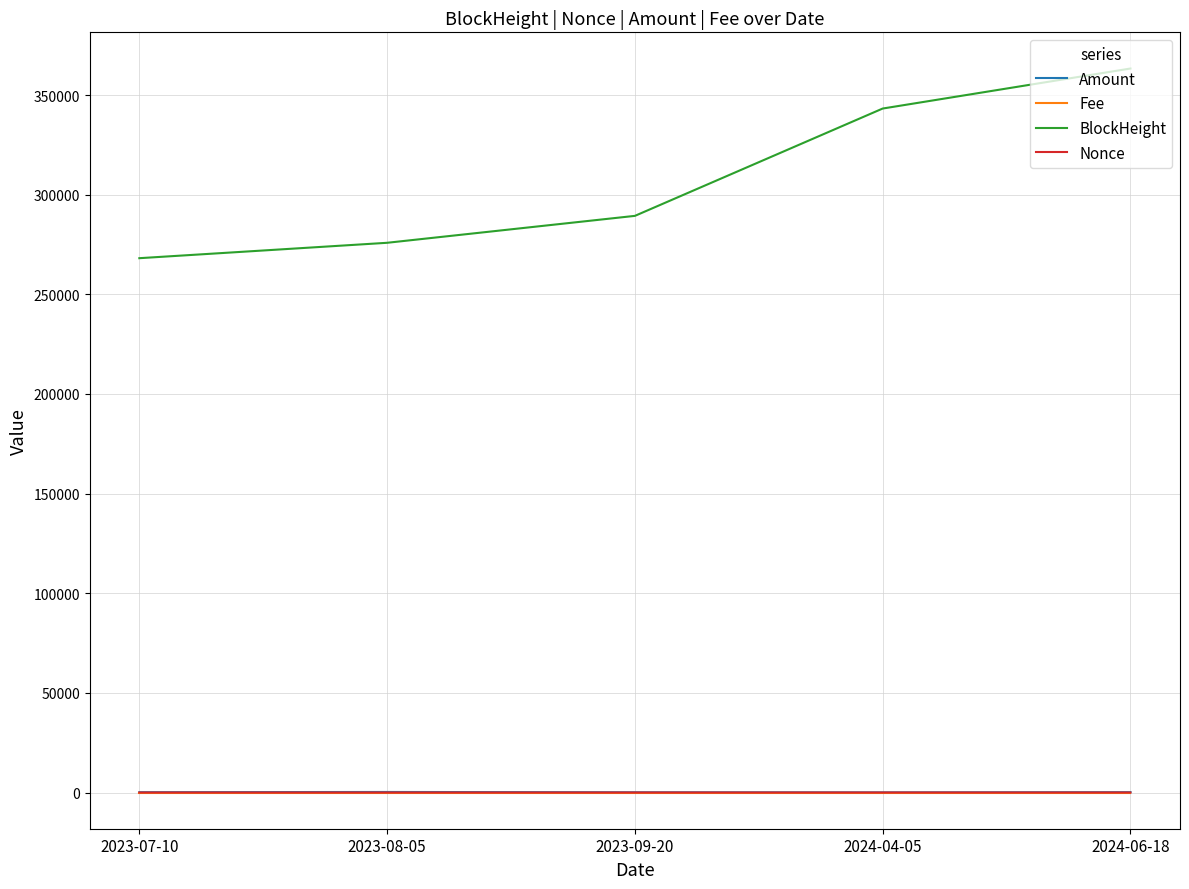

True or false: Nonce and BlockHeight cross at least once.

False